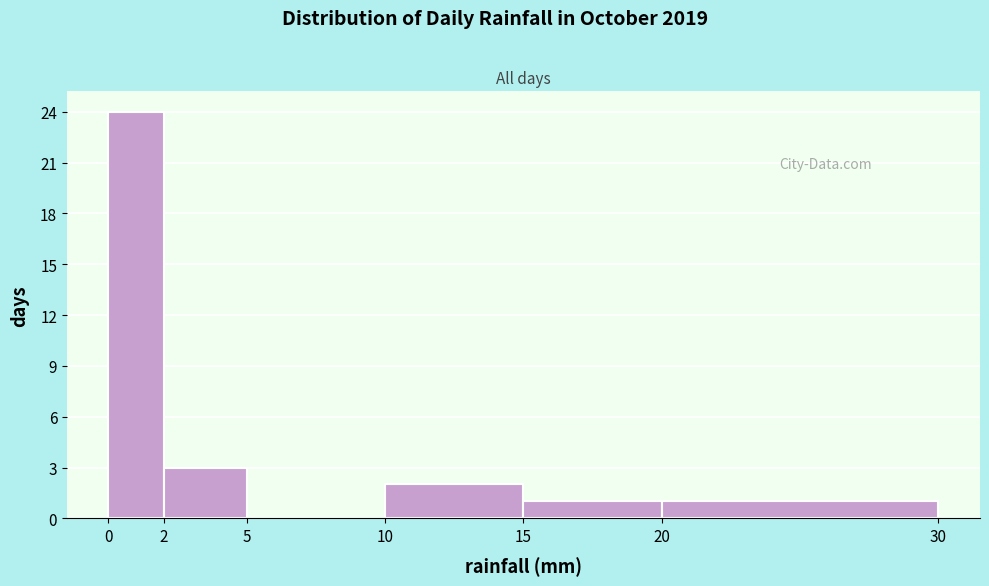

Reading left to right, transcribe this chart: for each bar, give the range it covers on the x-axis and its height. The values are not printed on the chart, so give them approximately, as read against the axis.

0 to 2: 24
2 to 5: 3
5 to 10: 0
10 to 15: 2
15 to 20: 1
20 to 30: 1